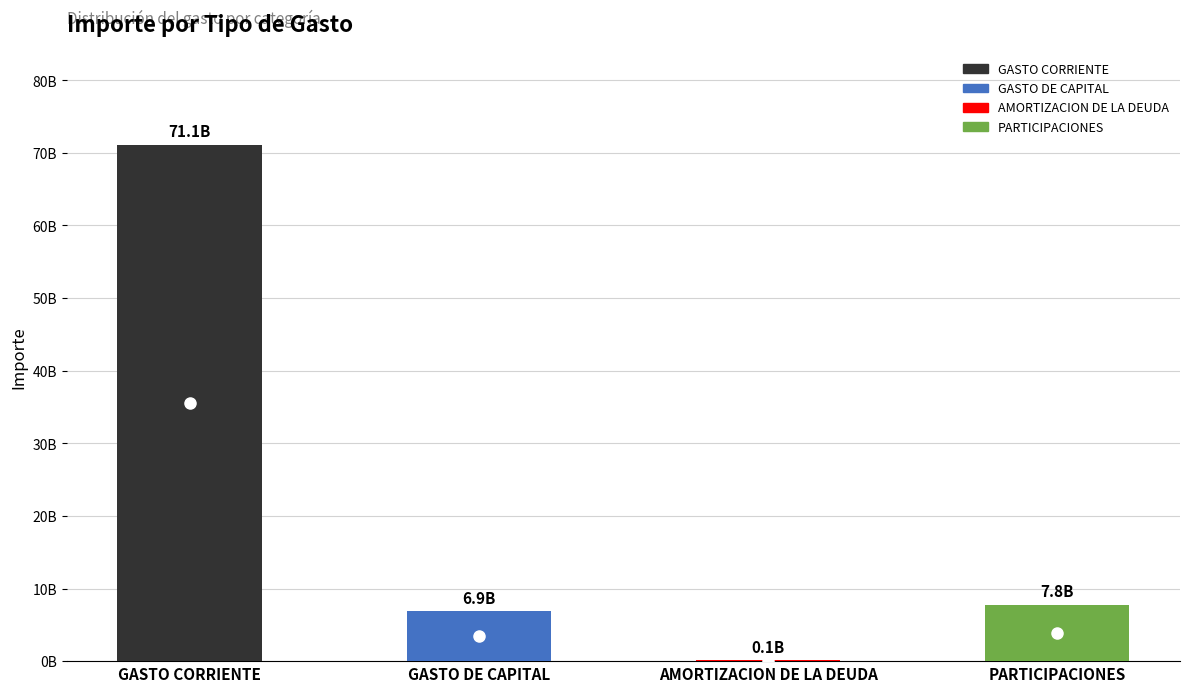

What is the value of the 2nd bar from the left?

6867382370